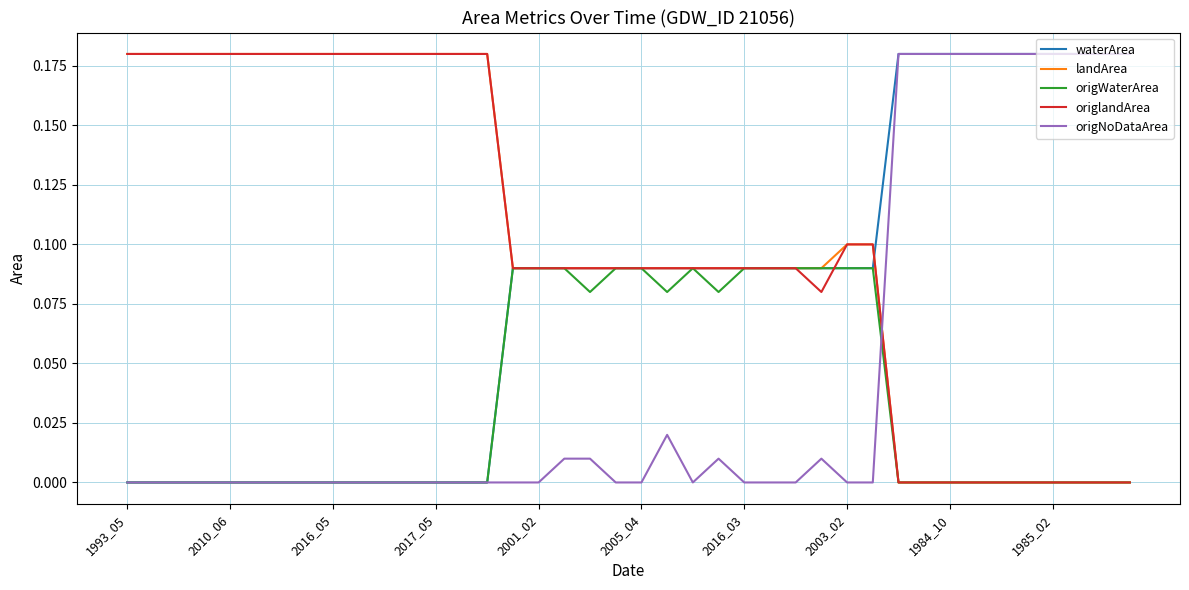

How many lines are shown in the chart?

5